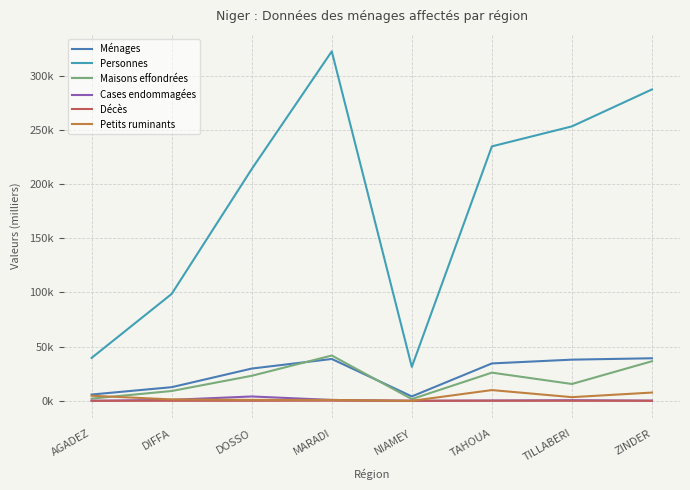

At which label does Cases endommagées reach its minimum?

NIAMEY